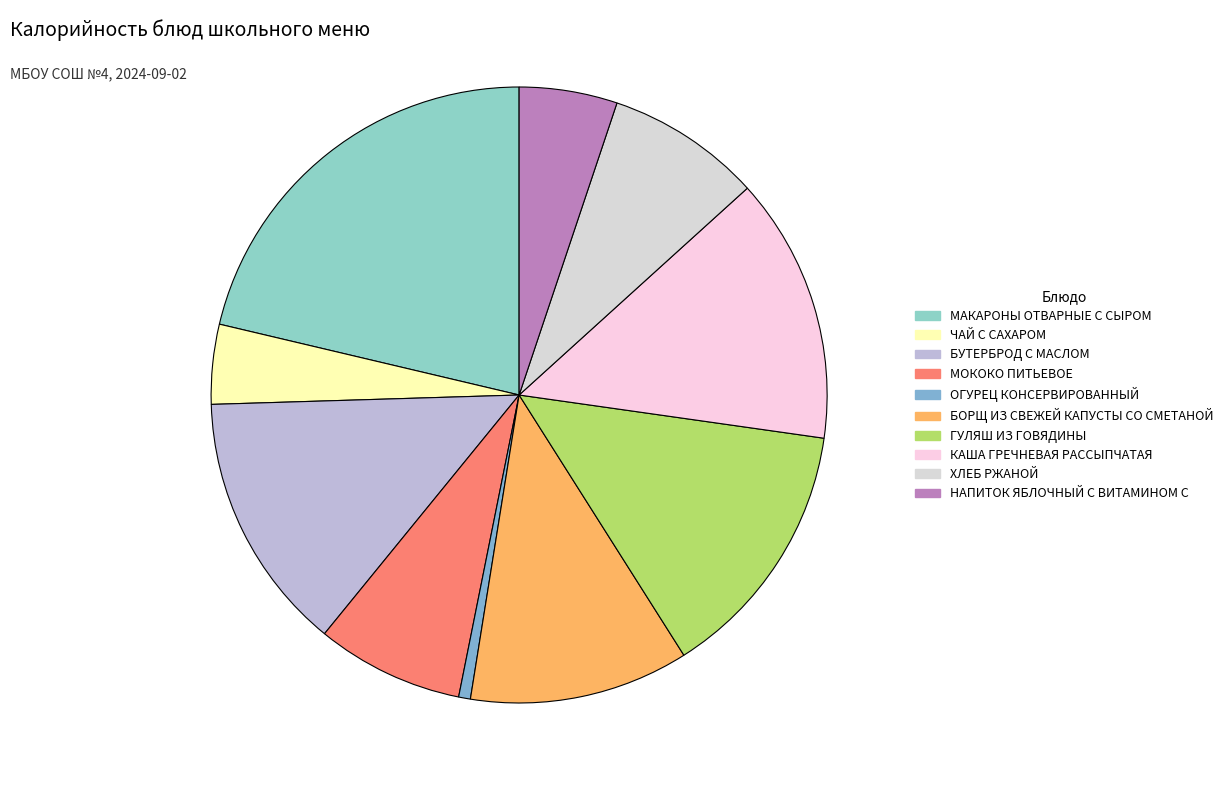

What is the largest slice in the pie chart?

МАКАРОНЫ ОТВАРНЫЕ С СЫРОМ